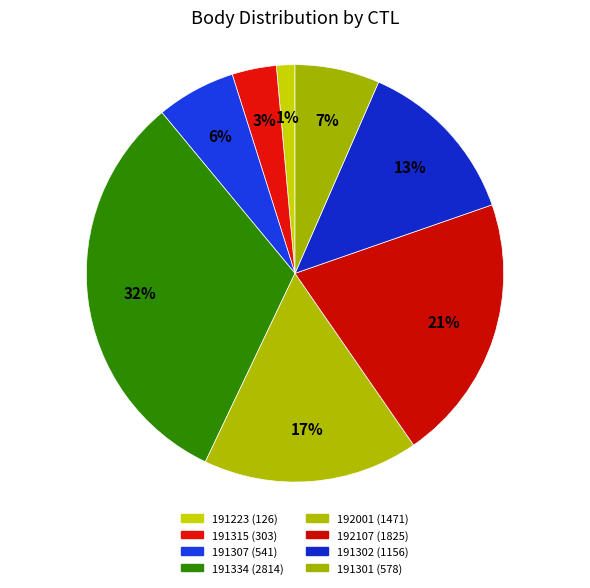

Rank the categories by value from lowest to highest.

191223, 191315, 191307, 191301, 191302, 192001, 192107, 191334